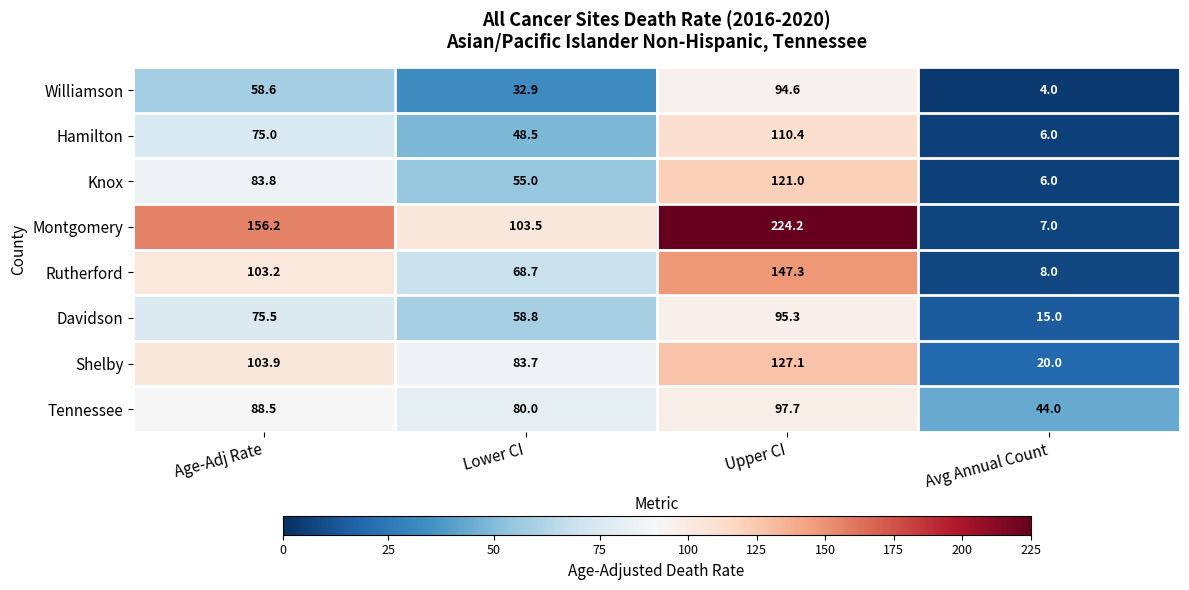

True or false: Williamson has a value of 32.9 at Lower CI.

True